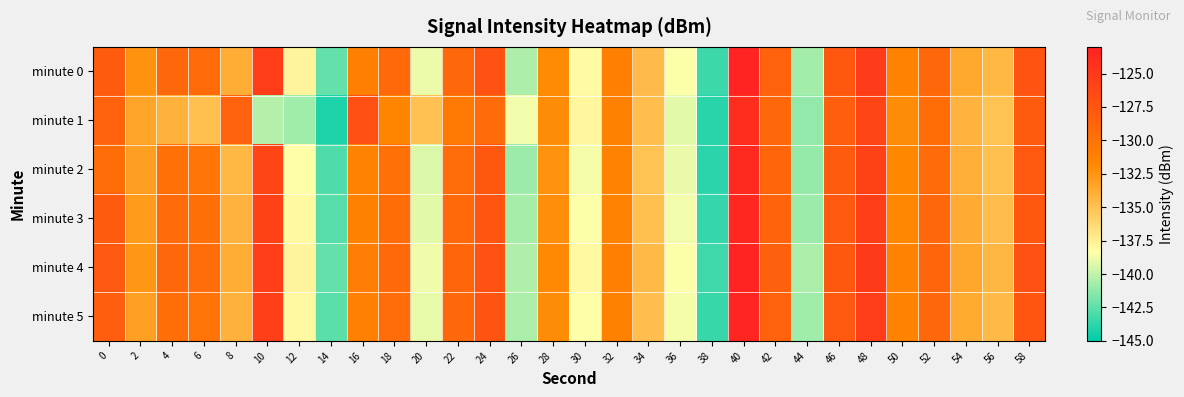

Reading left to right, what are all the values shown in this chart?

minute 0: 0=-128.0	2=-132.4	4=-129.0	6=-129.3	8=-133.9	10=-125.4	12=-137.8	14=-142.4	16=-131.0	18=-129.3	20=-138.8	22=-129.0	24=-127.1	26=-140.5	28=-132.0	30=-138.2	32=-131.0	34=-134.7	36=-138.4	38=-143.4	40=-123.2	42=-128.5	44=-140.7	46=-127.6	48=-125.3	50=-131.4	52=-128.9	54=-133.6	56=-134.5	58=-127.3
minute 1: 0=-128.5	2=-133.4	4=-134.2	6=-134.9	8=-128.4	10=-140.3	12=-140.9	14=-144.2	16=-126.9	18=-131.5	20=-135.0	22=-130.5	24=-129.3	26=-138.7	28=-132.1	30=-137.9	32=-131.2	34=-134.8	36=-139.1	38=-143.9	40=-124.0	42=-129.1	44=-141.2	46=-128.3	48=-126.0	50=-132.1	52=-129.5	54=-134.2	56=-135.1	58=-128.0
minute 2: 0=-129.5	2=-133.1	4=-129.8	6=-130.2	8=-134.5	10=-126.0	12=-138.3	14=-142.9	16=-131.5	18=-129.8	20=-139.3	22=-129.4	24=-127.6	26=-140.9	28=-132.4	30=-138.6	32=-131.5	34=-135.1	36=-138.9	38=-143.8	40=-123.7	42=-128.9	44=-141.1	46=-128.0	48=-125.7	50=-131.8	52=-129.3	54=-134.0	56=-134.9	58=-127.7
minute 3: 0=-128.0	2=-132.9	4=-129.3	6=-129.7	8=-134.2	10=-125.7	12=-138.1	14=-142.7	16=-131.2	18=-129.5	20=-139.1	22=-129.2	24=-127.4	26=-140.7	28=-132.2	30=-138.4	32=-131.3	34=-134.9	36=-138.7	38=-143.6	40=-123.5	42=-128.7	44=-140.9	46=-127.8	48=-125.5	50=-131.6	52=-129.1	54=-133.8	56=-134.7	58=-127.5
minute 4: 0=-127.7	2=-132.6	4=-129.0	6=-129.4	8=-133.9	10=-125.4	12=-137.8	14=-142.4	16=-130.9	18=-129.2	20=-138.8	22=-128.9	24=-127.1	26=-140.4	28=-131.9	30=-138.1	32=-131.0	34=-134.6	36=-138.4	38=-143.3	40=-123.2	42=-128.4	44=-140.6	46=-127.5	48=-125.2	50=-131.3	52=-128.8	54=-133.5	56=-134.4	58=-127.2
minute 5: 0=-128.2	2=-133.2	4=-129.6	6=-130.0	8=-134.1	10=-125.6	12=-138.0	14=-142.6	16=-131.1	18=-129.4	20=-139.0	22=-129.1	24=-127.3	26=-140.6	28=-132.1	30=-138.3	32=-131.2	34=-134.8	36=-138.6	38=-143.5	40=-123.4	42=-128.6	44=-140.8	46=-127.7	48=-125.4	50=-131.5	52=-129.0	54=-133.7	56=-134.6	58=-127.4